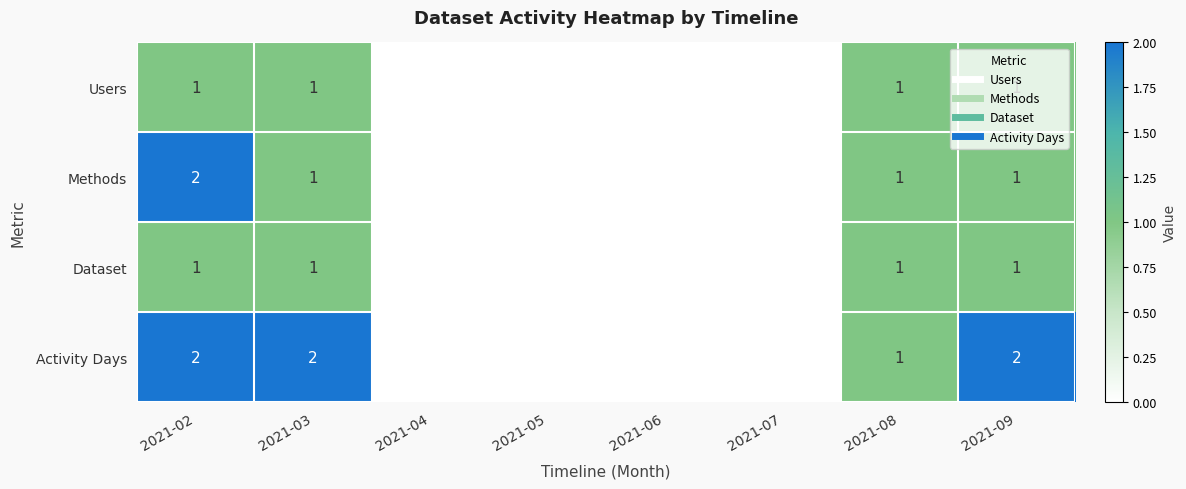

Between 2021-02 and 2021-09, which is larger?

2021-02